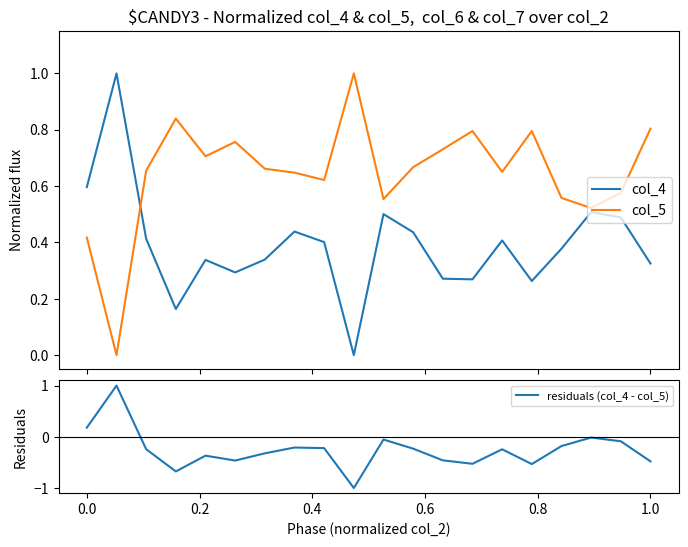

After their last crossing, which series has the higher values: col_5 or col_4?

col_5